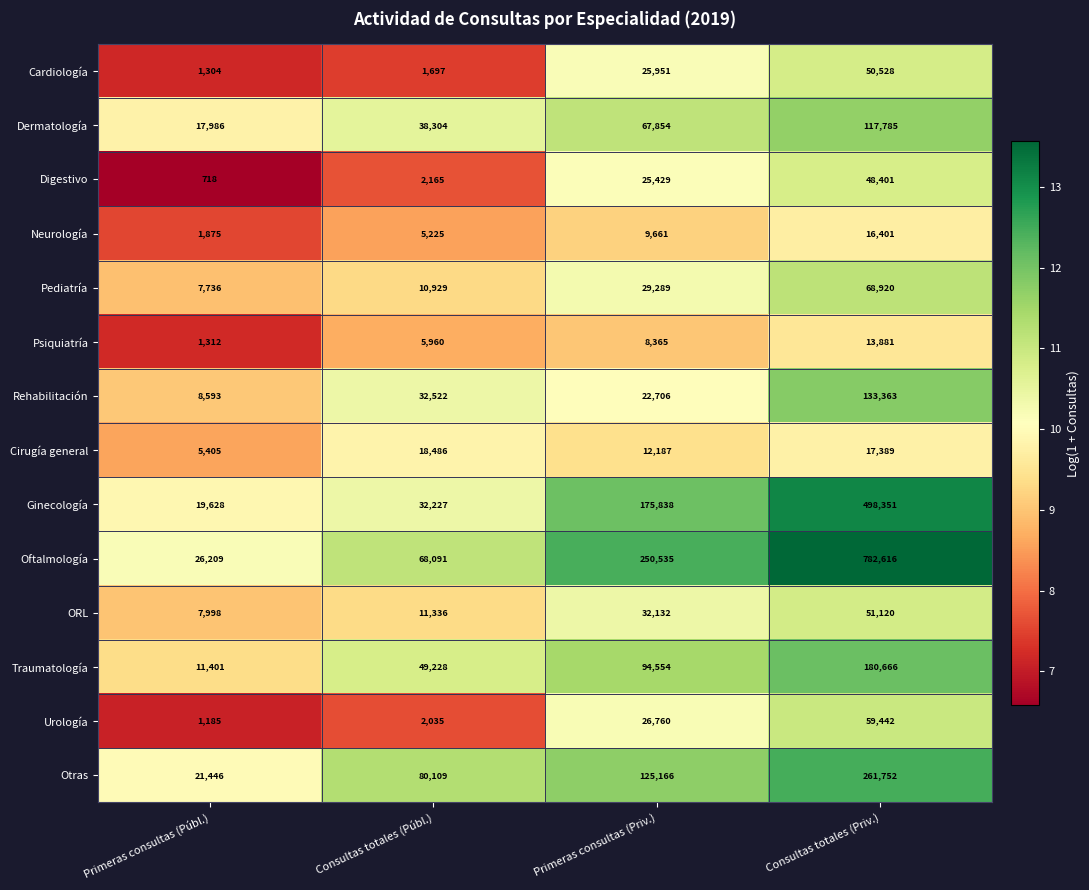

The Psiquiatría series shows 8365 at Primeras consultas (Priv.). True or false?

True